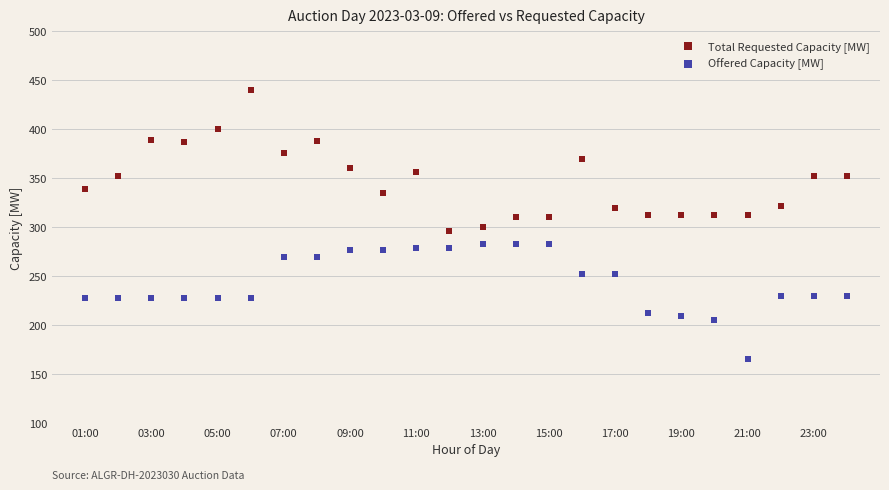

Across all data points, what is the range of X values (max minus min)?

23